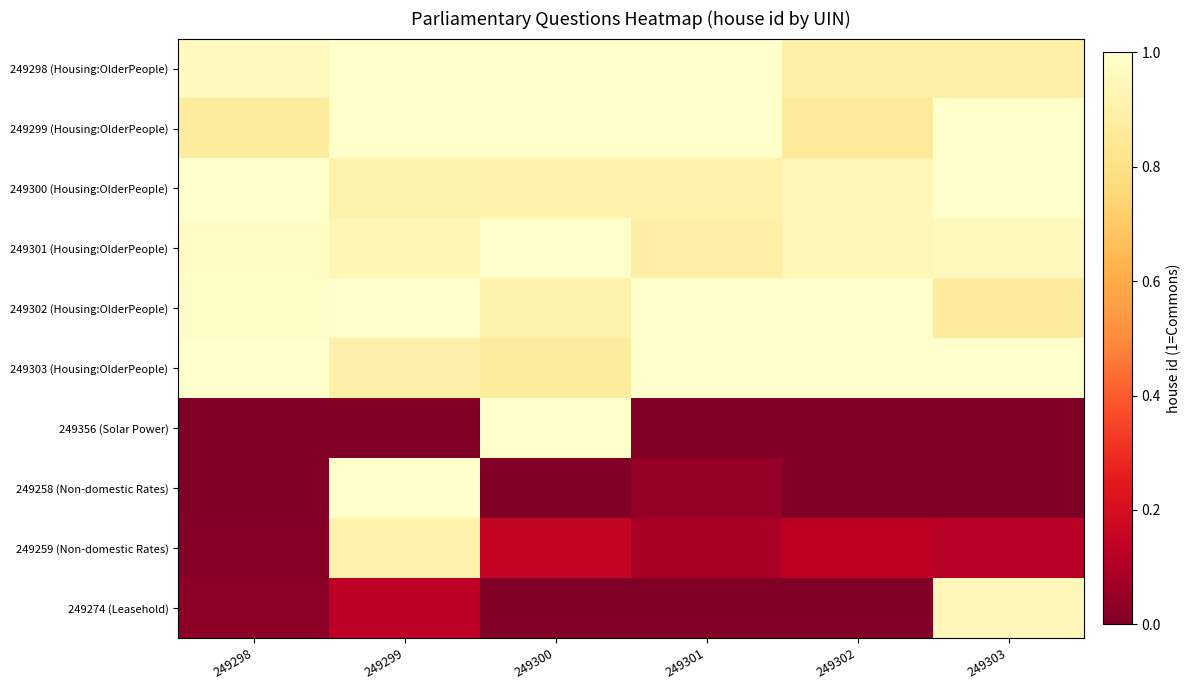

List the series in order of their peak value, highest first.

249298 (Housing:OlderPeople), 249299 (Housing:OlderPeople), 249300 (Housing:OlderPeople), 249301 (Housing:OlderPeople), 249302 (Housing:OlderPeople), 249303 (Housing:OlderPeople), 249356 (Solar Power), 249258 (Non-domestic Rates), 249274 (Leasehold), 249259 (Non-domestic Rates)